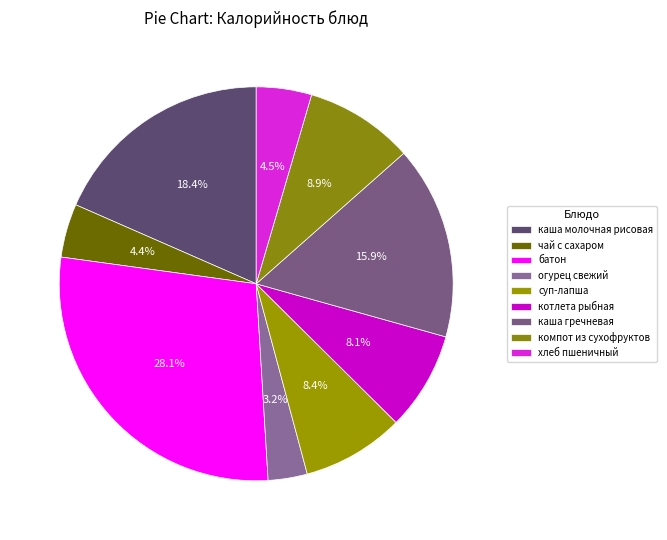

To the nearest percent, what is the difference between the largest and smallest slice percentages?

25%